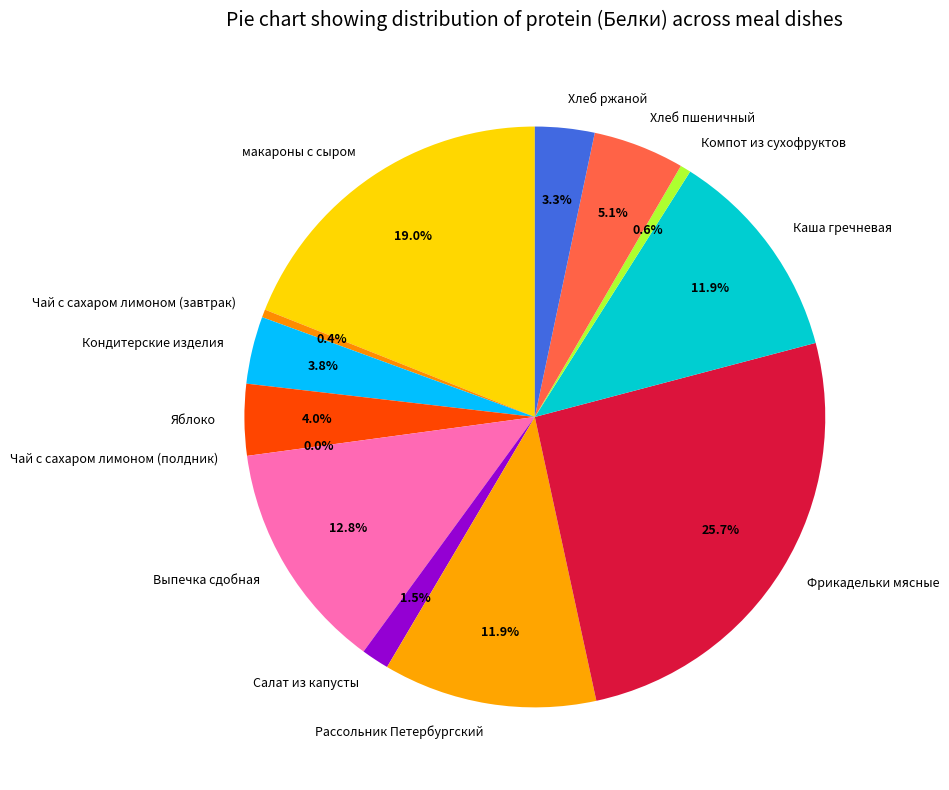

True or false: Кондитерские изделия accounts for 4% of the total.

True